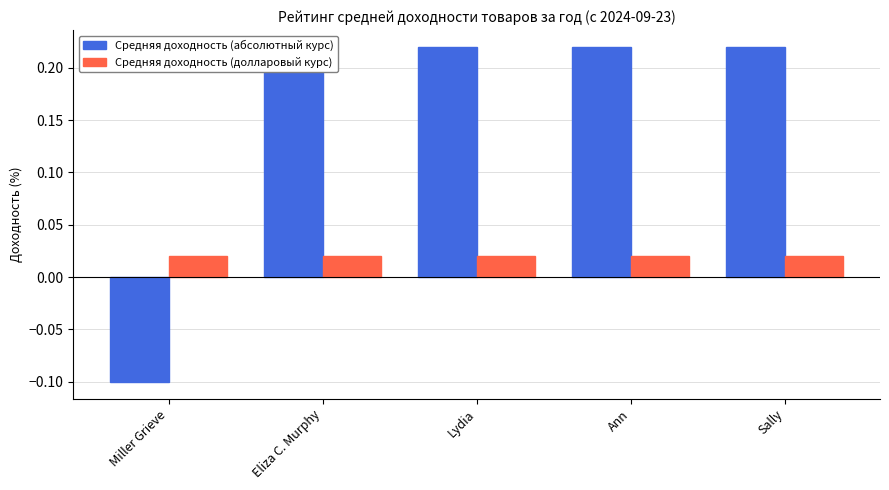

Which label corresponds to the smallest value in the chart?

Miller Grieve